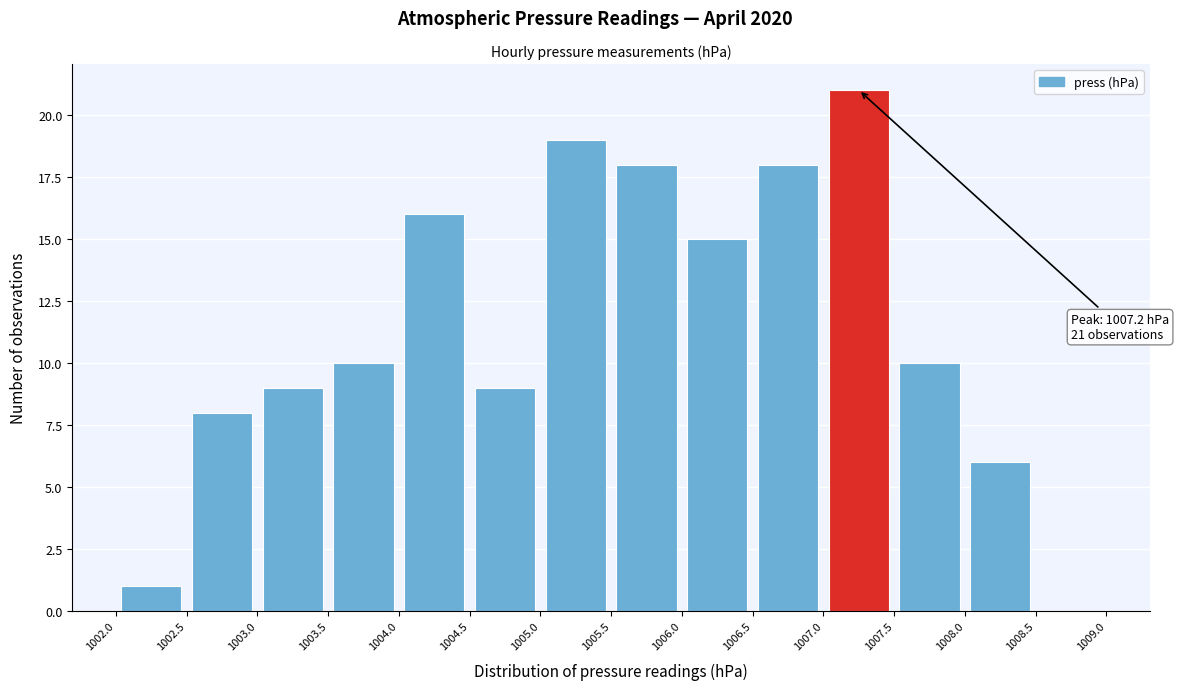

Which range on the x-axis has the tallest bar?

1007.0 to 1007.5